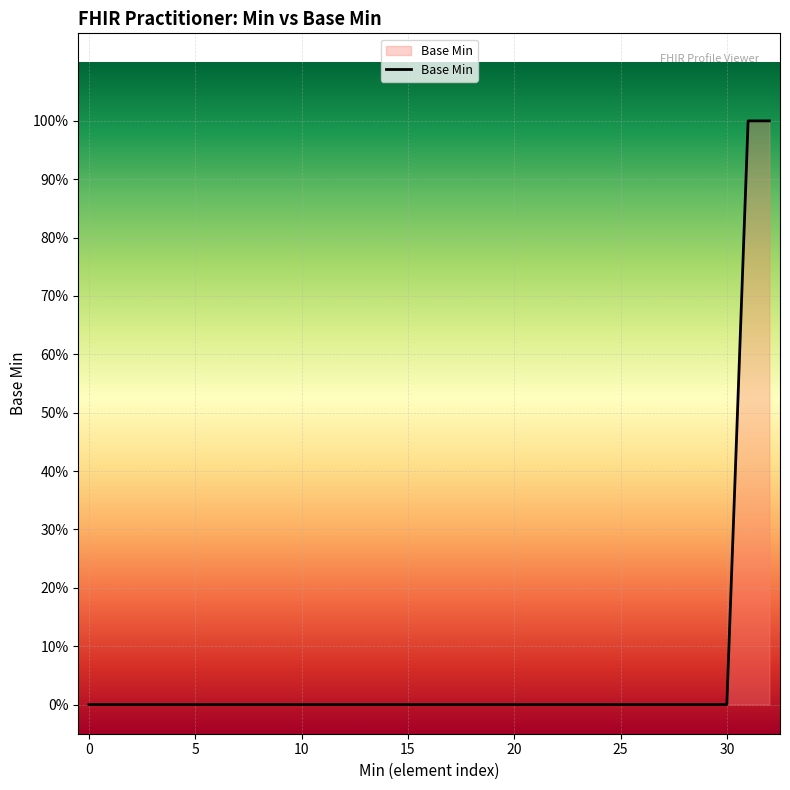

Does the chart display data point markers on the line(s)?

No